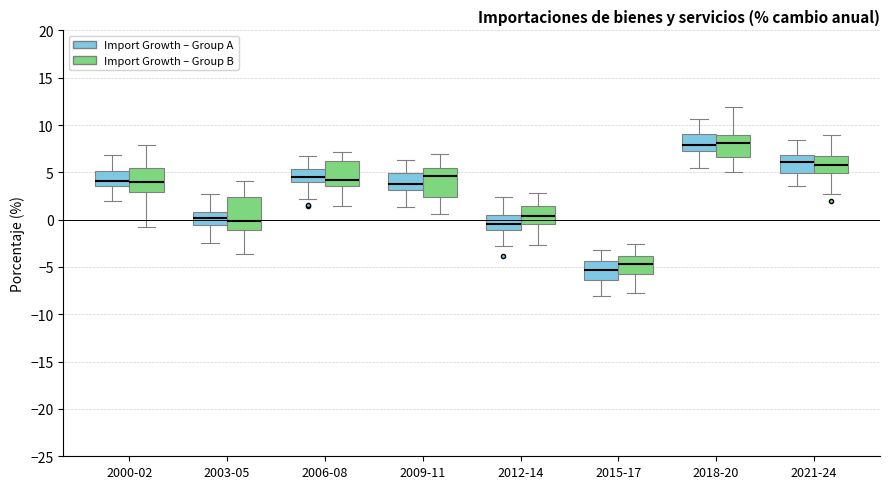

Reading left to right, read every box against the y-axis: the position of its median line, the range the box covers, and the ends of its whiskers. The values are not printed on the chart, so give them approximately, as read against the axis.

2000-02 (Import Growth – Group A): median 4.0, box 3.5 to 5.0, whiskers 2.0 to 7.0
2000-02 (Import Growth – Group B): median 4.0, box 3.0 to 5.5, whiskers -1.0 to 8.0
2003-05 (Import Growth – Group A): median 0.0, box -0.5 to 1.0, whiskers -2.5 to 2.5
2003-05 (Import Growth – Group B): median 0.0, box -1.0 to 2.5, whiskers -3.5 to 4.0
2006-08 (Import Growth – Group A): median 4.5, box 4.0 to 5.5, whiskers 2.0 to 6.5
2006-08 (Import Growth – Group B): median 4.0, box 3.5 to 6.0, whiskers 1.5 to 7.0
2009-11 (Import Growth – Group A): median 4.0, box 3.0 to 5.0, whiskers 1.5 to 6.5
2009-11 (Import Growth – Group B): median 4.5, box 2.5 to 5.5, whiskers 0.5 to 7.0
2012-14 (Import Growth – Group A): median -0.5, box -1.0 to 0.5, whiskers -2.5 to 2.5
2012-14 (Import Growth – Group B): median 0.5, box -0.5 to 1.5, whiskers -2.5 to 3.0
2015-17 (Import Growth – Group A): median -5.5, box -6.5 to -4.5, whiskers -8.0 to -3.0
2015-17 (Import Growth – Group B): median -4.5, box -5.5 to -4.0, whiskers -8.0 to -2.5
2018-20 (Import Growth – Group A): median 8.0, box 7.5 to 9.0, whiskers 5.5 to 10.5
2018-20 (Import Growth – Group B): median 8.0, box 6.5 to 9.0, whiskers 5.0 to 12.0
2021-24 (Import Growth – Group A): median 6.0, box 5.0 to 7.0, whiskers 3.5 to 8.5
2021-24 (Import Growth – Group B): median 5.5, box 5.0 to 6.5, whiskers 2.5 to 9.0